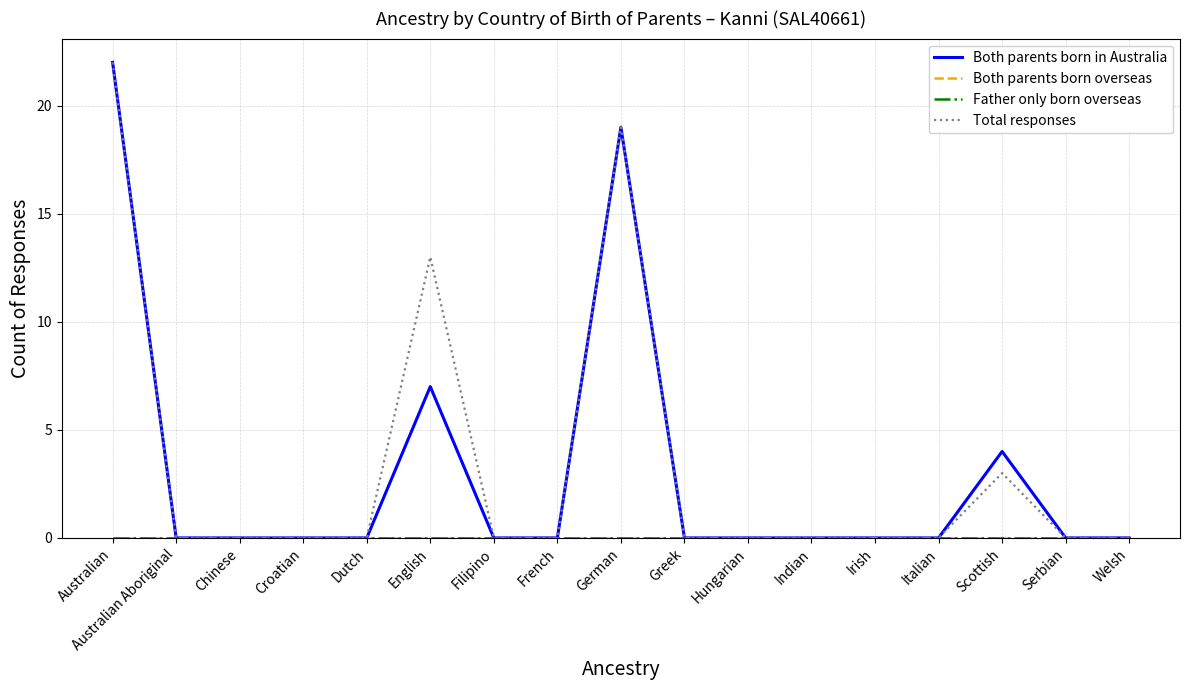

How many lines are shown in the chart?

4